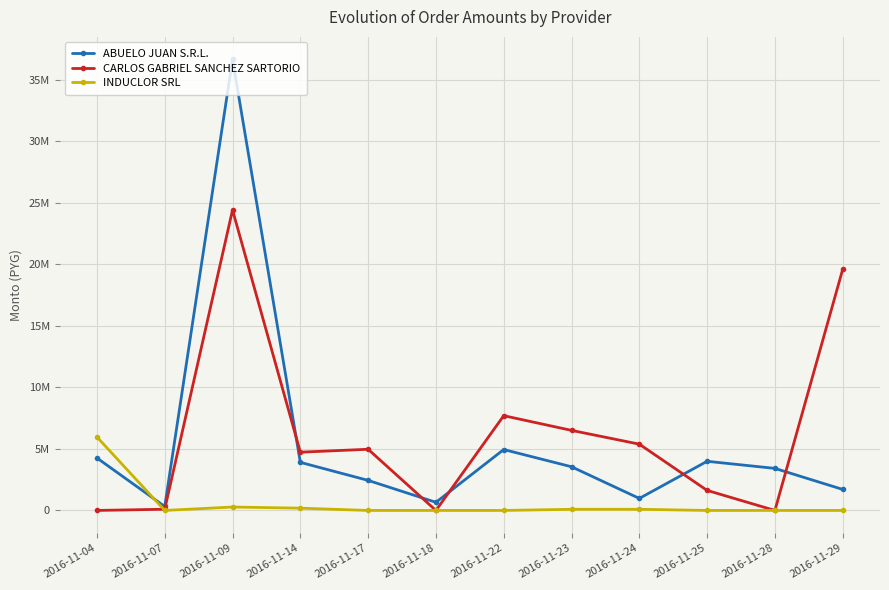

The value of CARLOS GABRIEL SANCHEZ SARTORIO at 2016-11-07 is 98450. True or false?

True